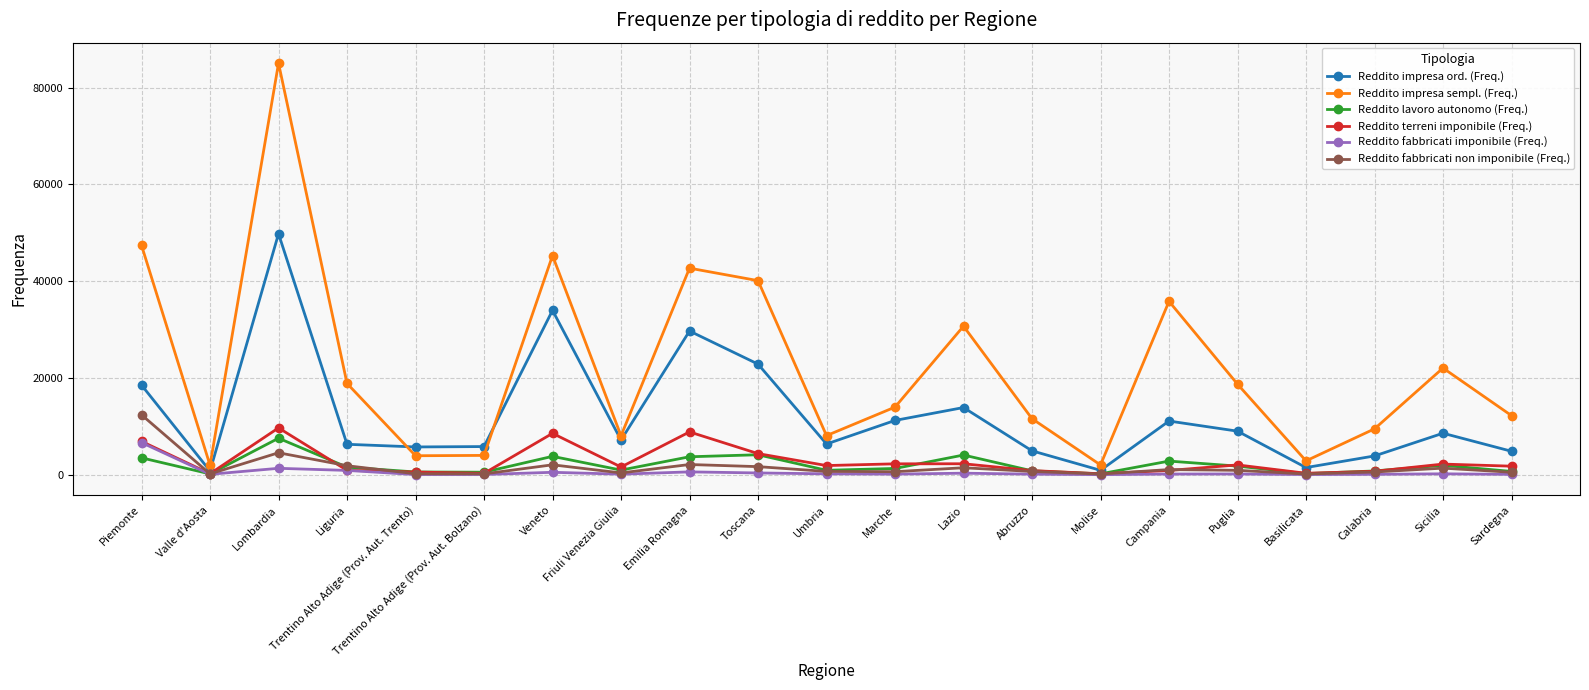

At how many categories does at least one series exceed 66917?

1